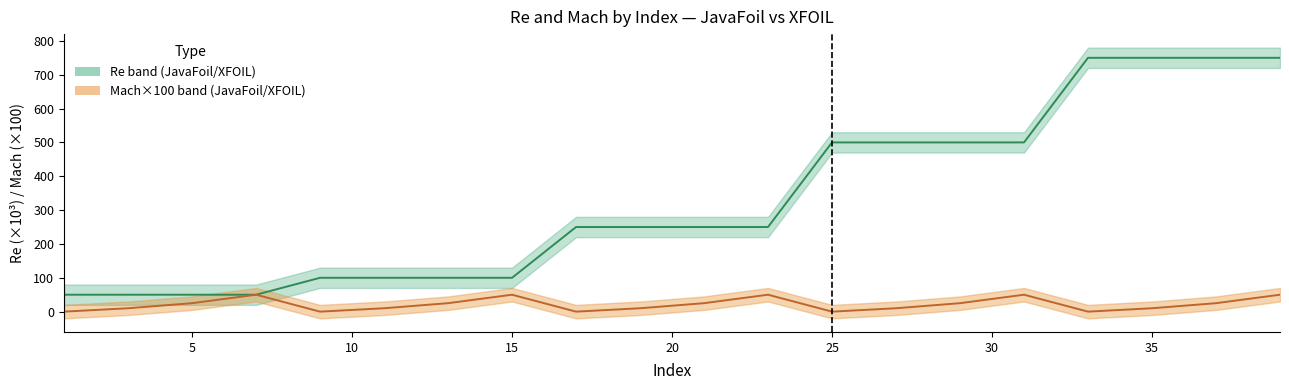

True or false: Mach_JavaFoil and Re_JavaFoil cross at least once.

False